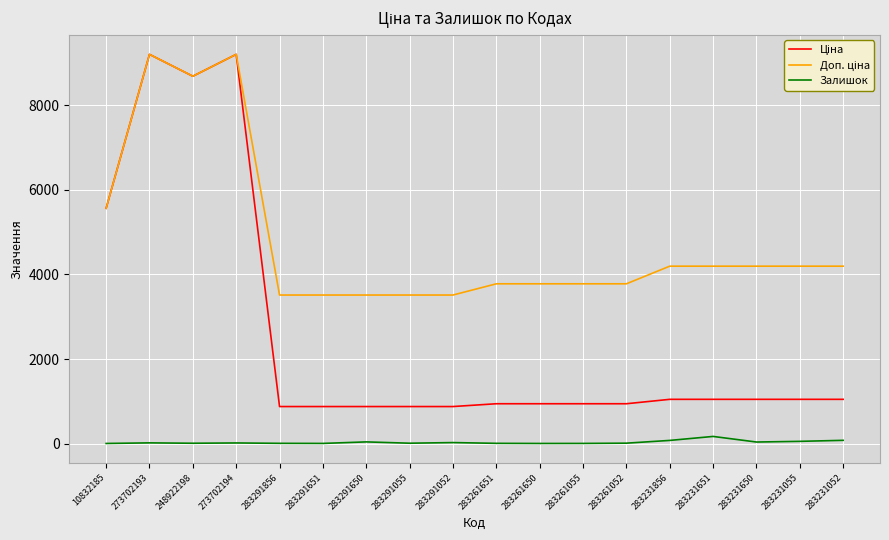

What is the maximum value shown in the chart?

9196.3